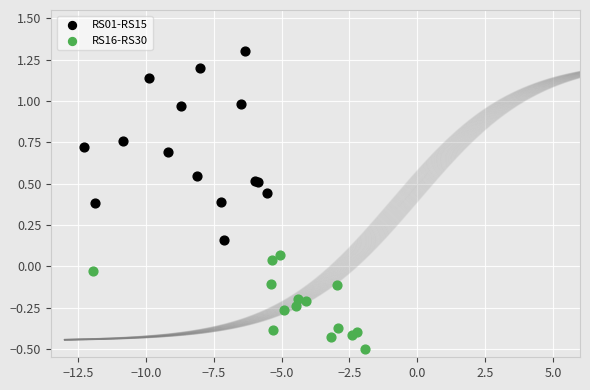

Which series has the widest spread of Y values?

RS01-RS15